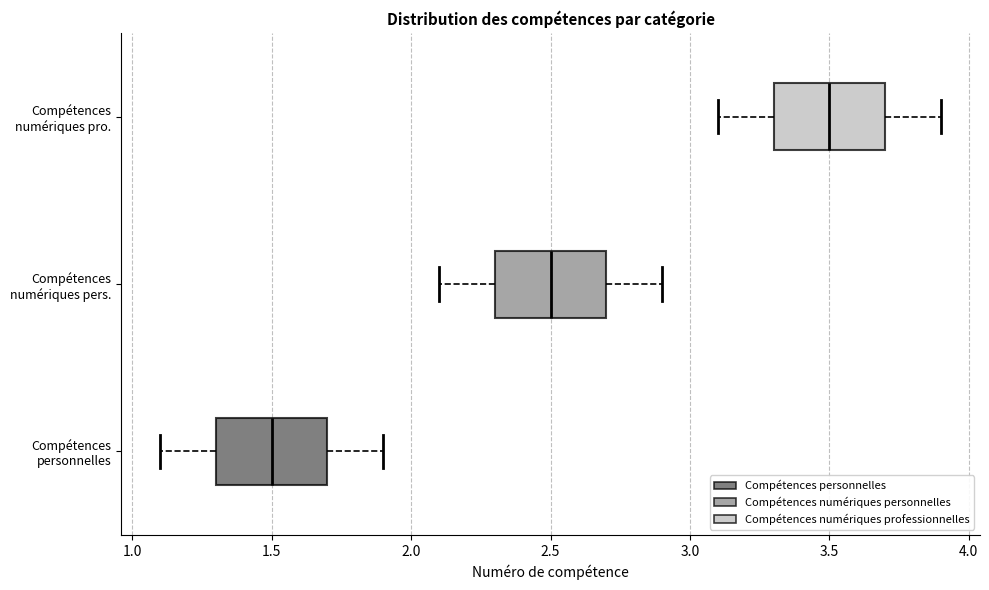

Reading bottom to top, read every box against the x-axis: the position of its median line, the range the box covers, and the ends of its whiskers. The values are not printed on the chart, so give them approximately, as read against the axis.

Compétences personnelles: median 1.5, box 1.3 to 1.7, whiskers 1.1 to 1.9
Compétences numériques pers.: median 2.5, box 2.3 to 2.7, whiskers 2.1 to 2.9
Compétences numériques pro.: median 3.5, box 3.3 to 3.7, whiskers 3.1 to 3.9